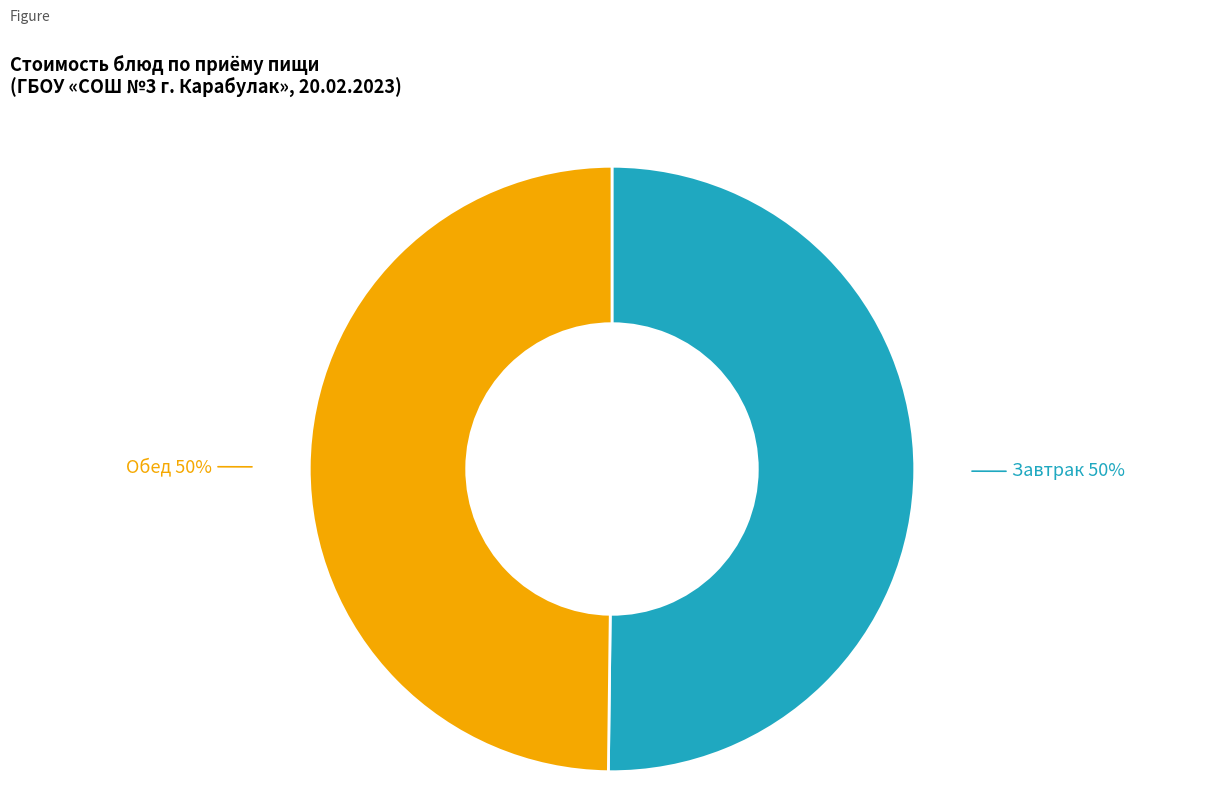

To the nearest percent, what is the average slice percentage?

50%